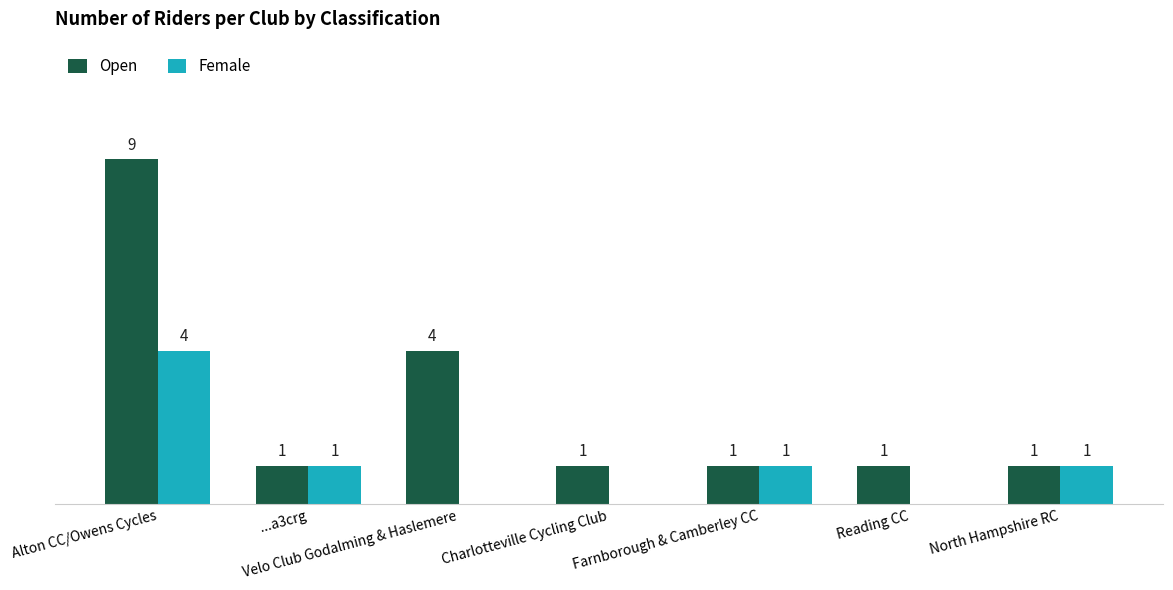

Which category has the highest value in the Open series?

Alton CC/Owens Cycles